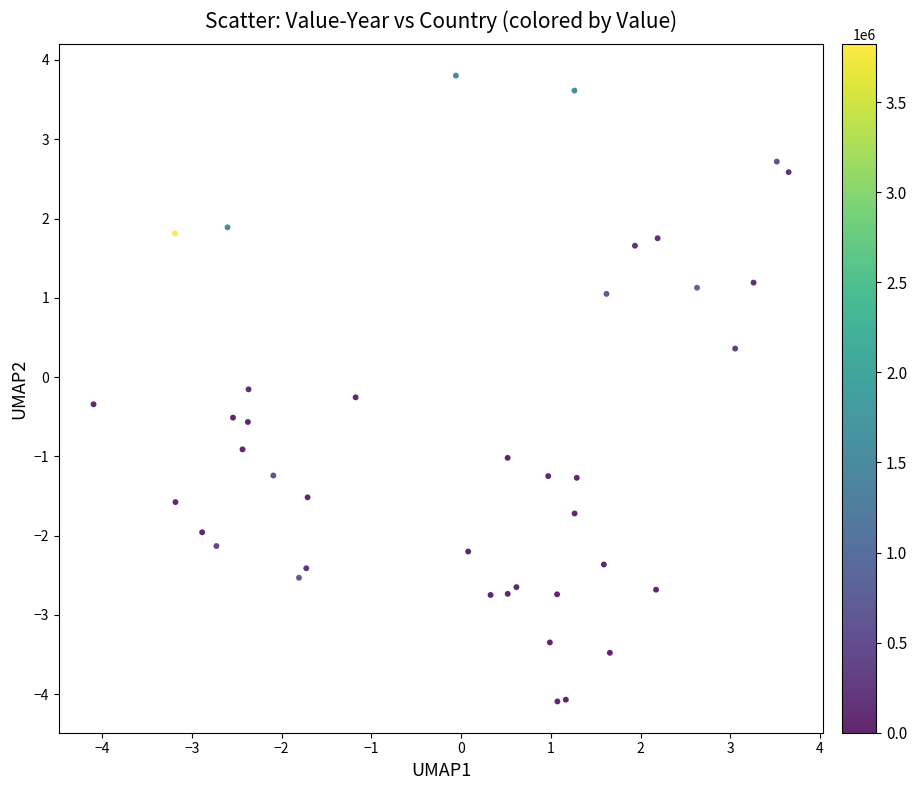

What is the range of Y values (max minus min)?

7.9